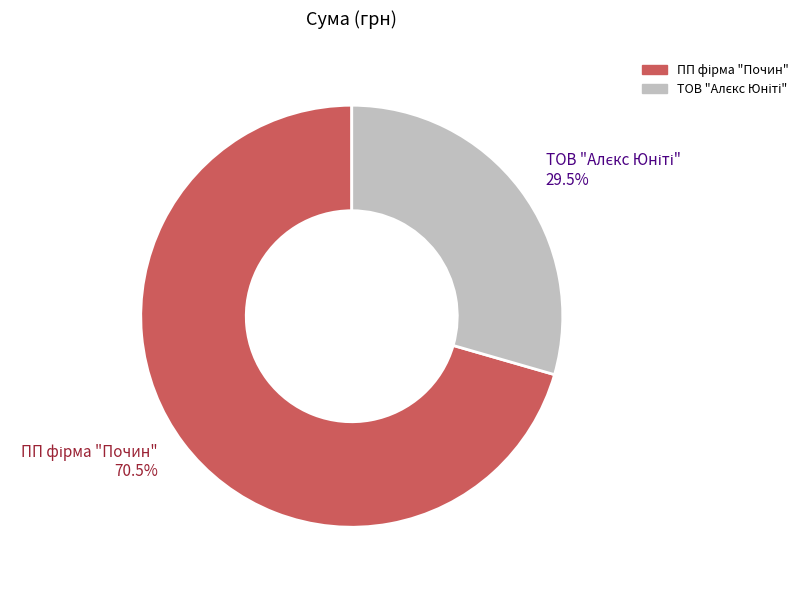

Is there any slice that represents more than half of the pie?

Yes